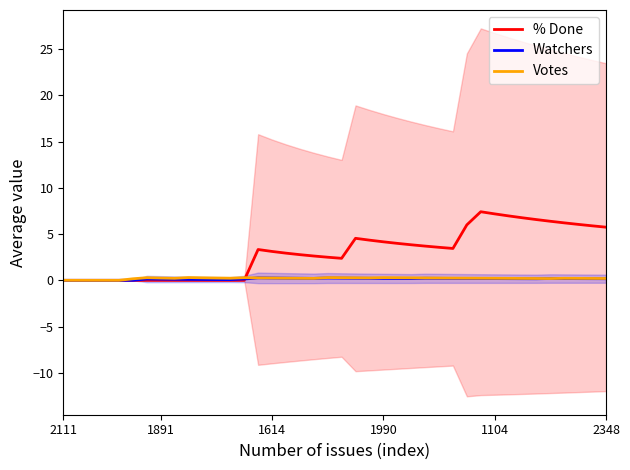

Count the Watchers values in the range 0 to 1.

40